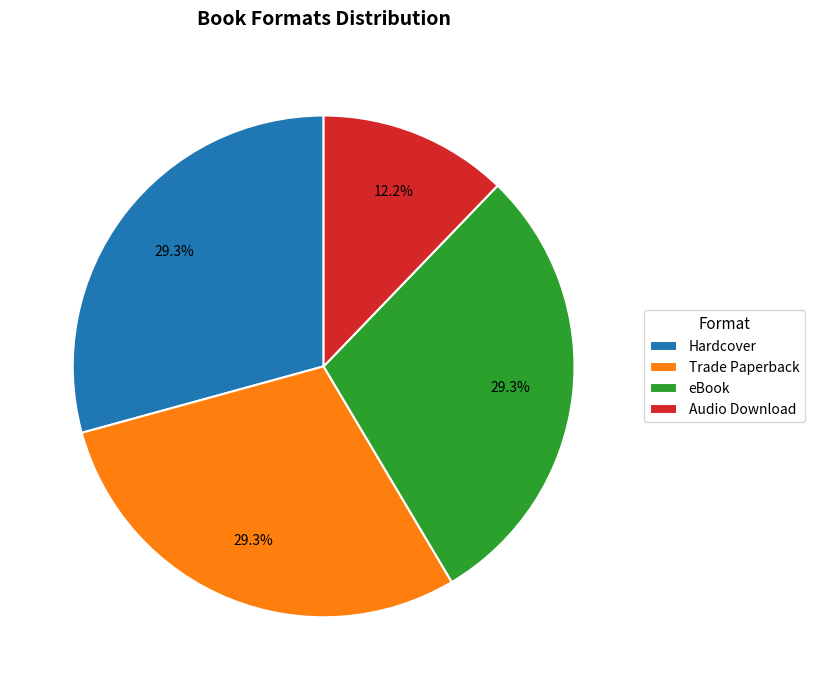

To the nearest percent, what is the difference between the largest and smallest slice percentages?

17%